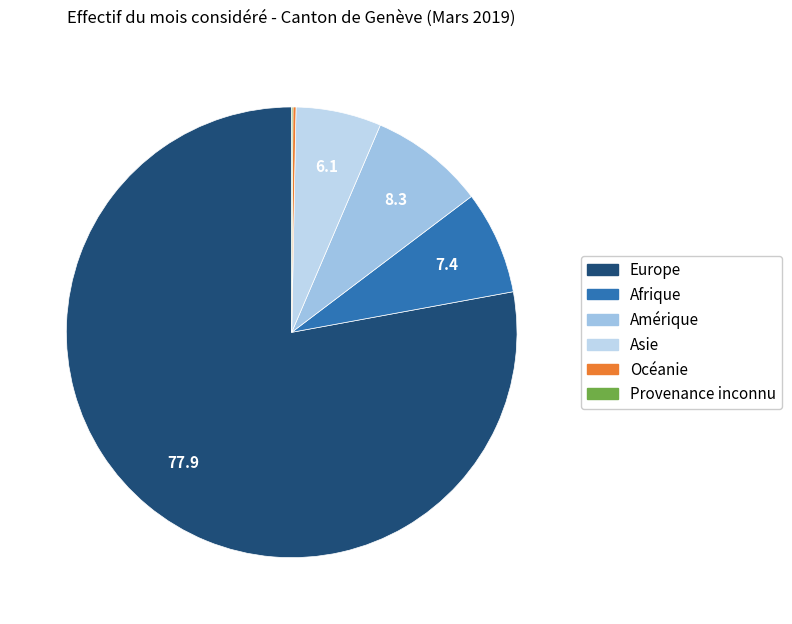

Is the sum of Provenance inconnu and Océanie greater than half?

No